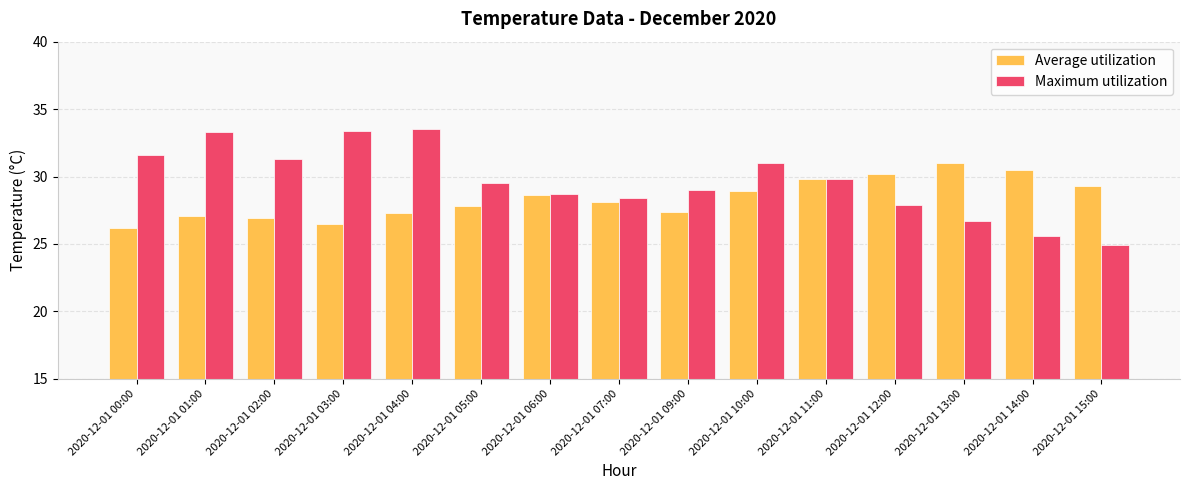

What is the difference between the highest and lowest values at 2020-12-01 02:00?

4.4